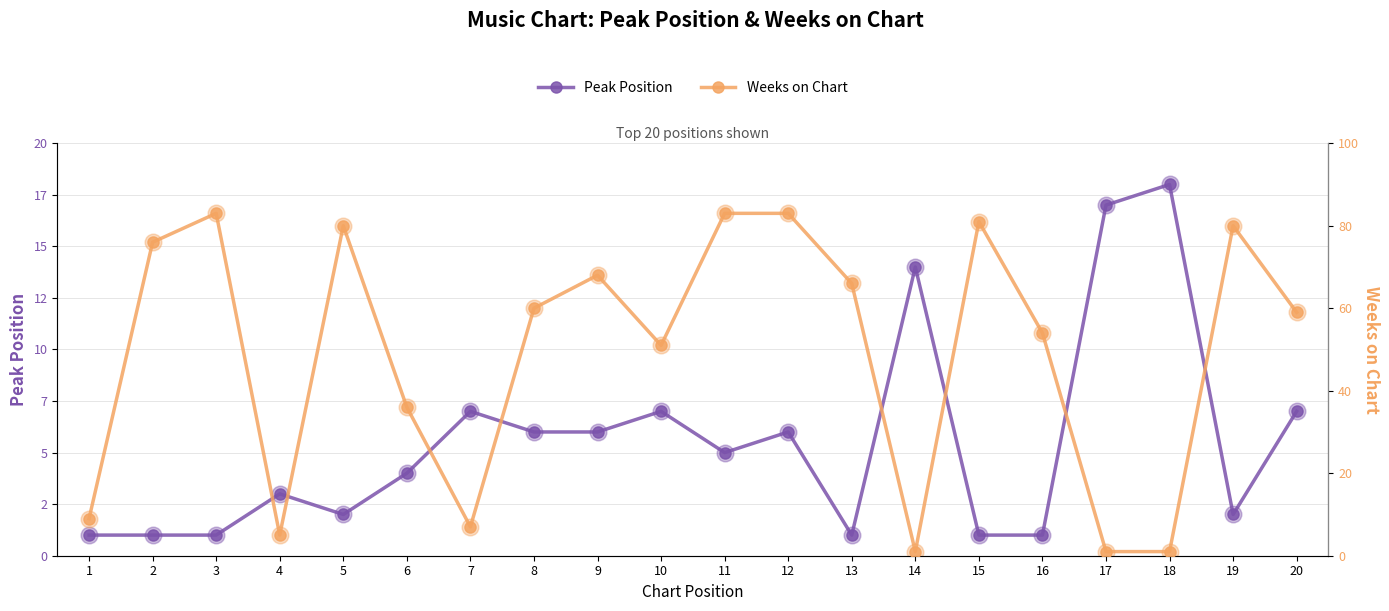

At which label is Weeks on Chart closest to 42?

6